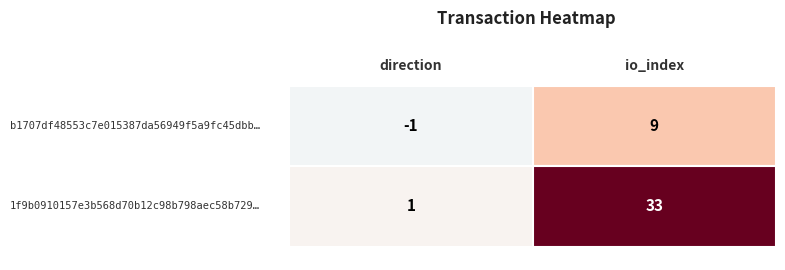

Between 0 and 1, which series saw the biggest shift?

1f9b0910157e3b568d70b12c98b798aec58b729